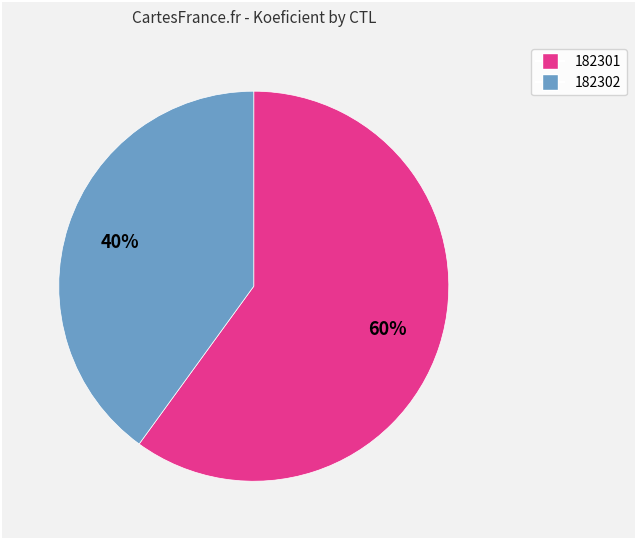

The 182301 slice represents 60% of the pie. True or false?

True